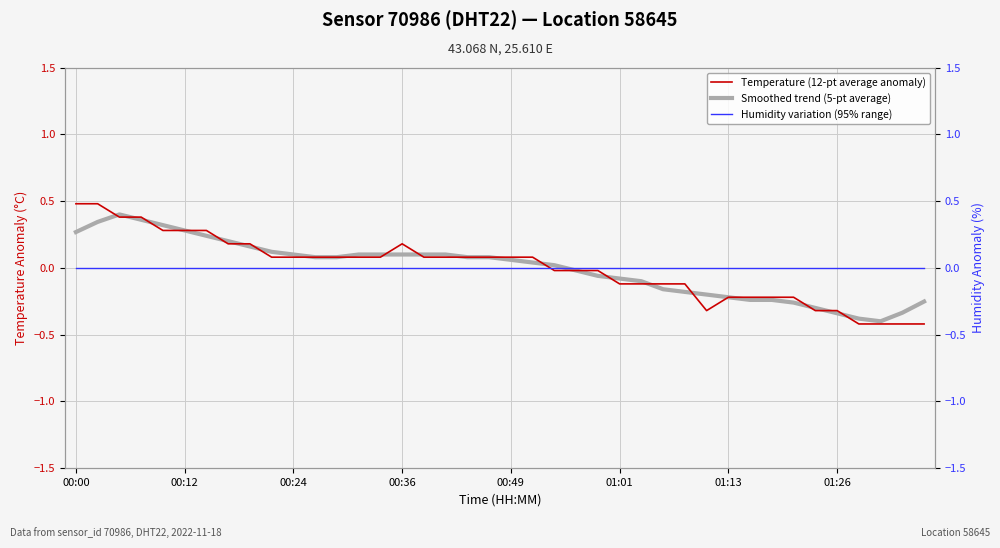

True or false: Humidity variation (95% range) and Temperature (12-pt average anomaly) intersect in this chart.

True